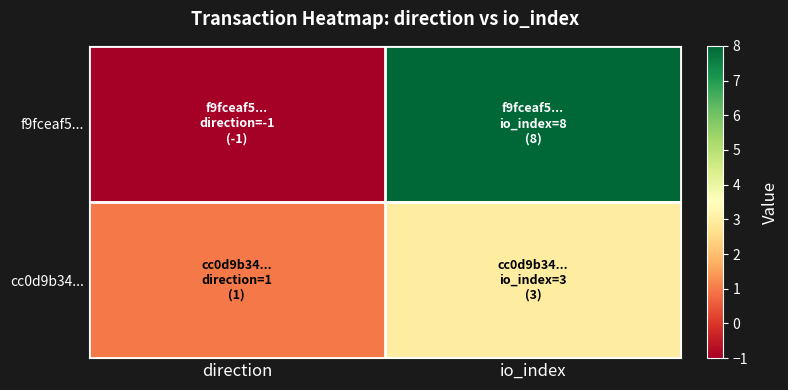

At direction, list the series in order from largest to smallest.

cc0d9b34..., f9fceaf5...